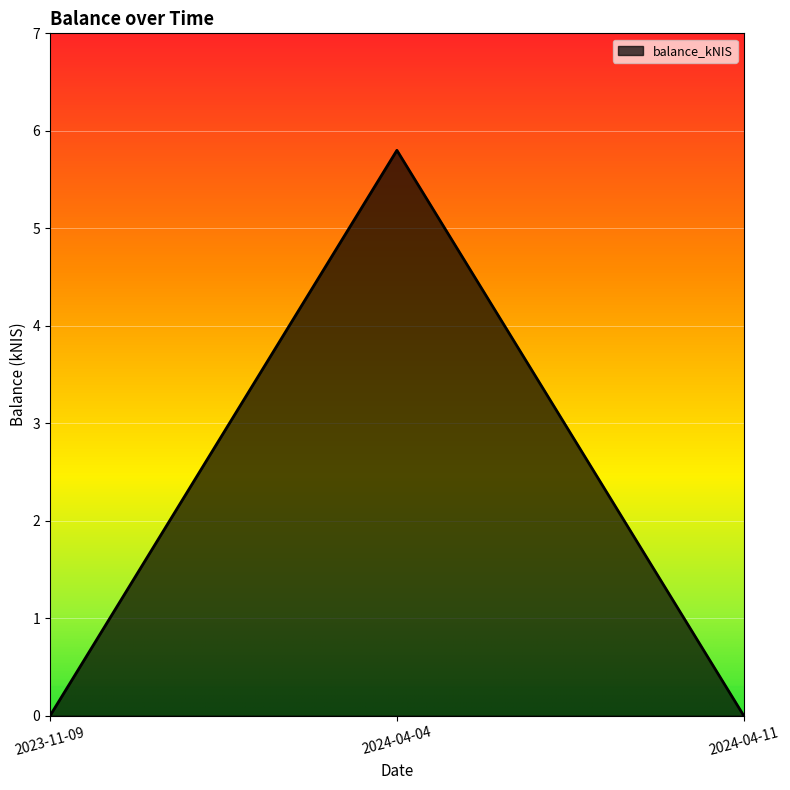

Count the number of data series in this chart.

1